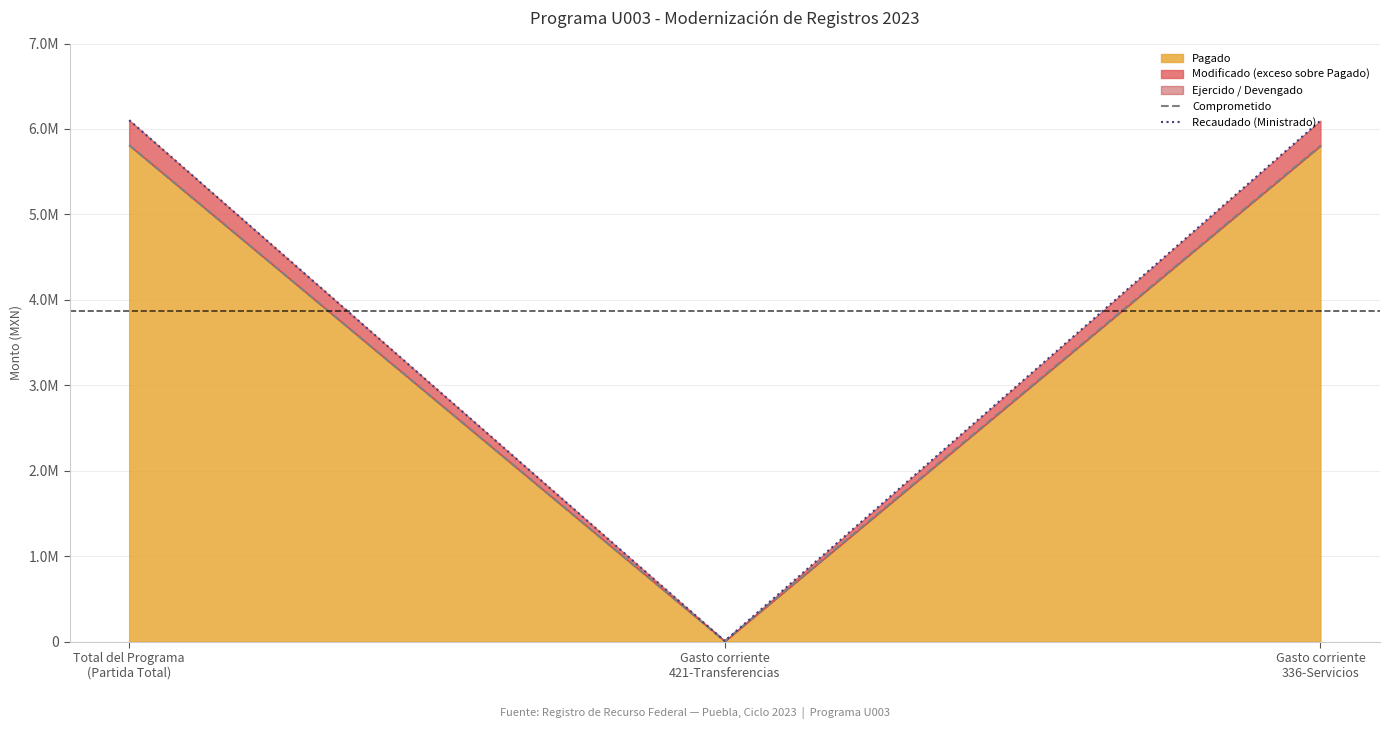

What is the greatest value displayed?

6103504.8